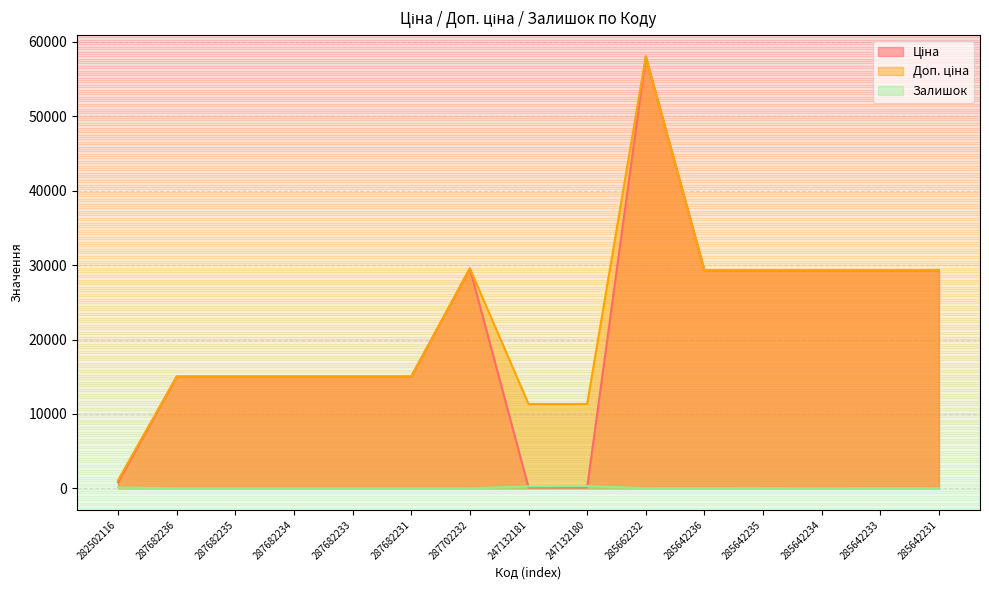

At which label does Ціна reach its peak?

285662232